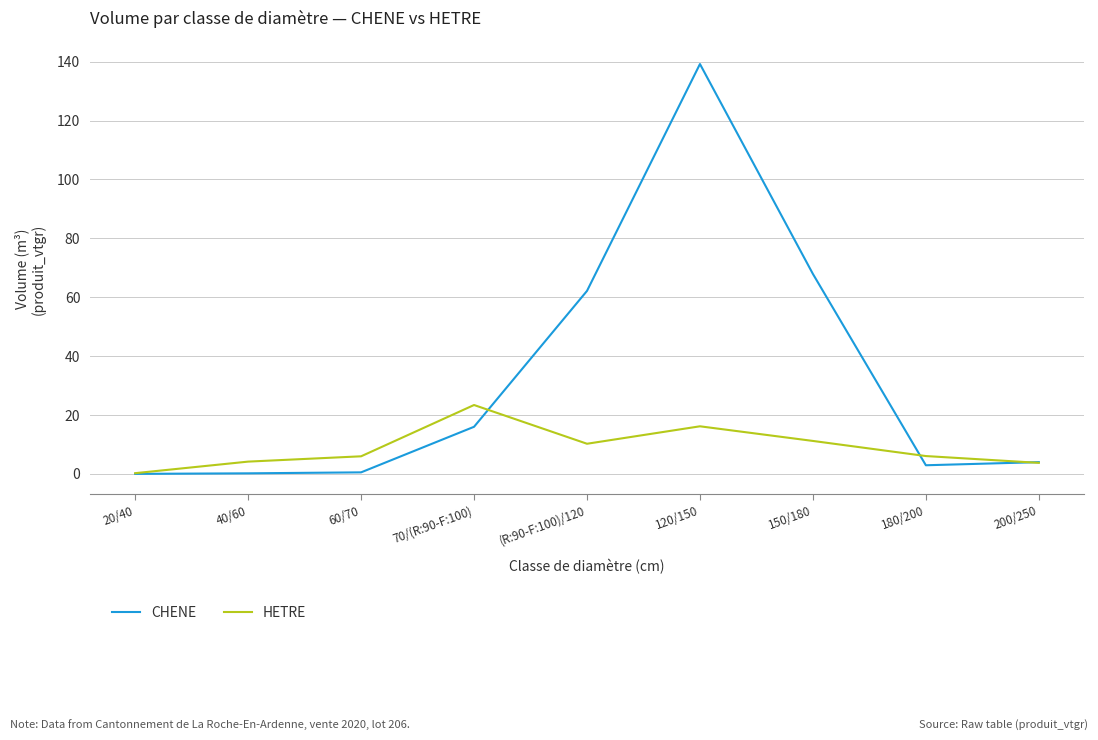

Is it true that HETRE equals 23.4 at 70/(R:90-F:100)?

True